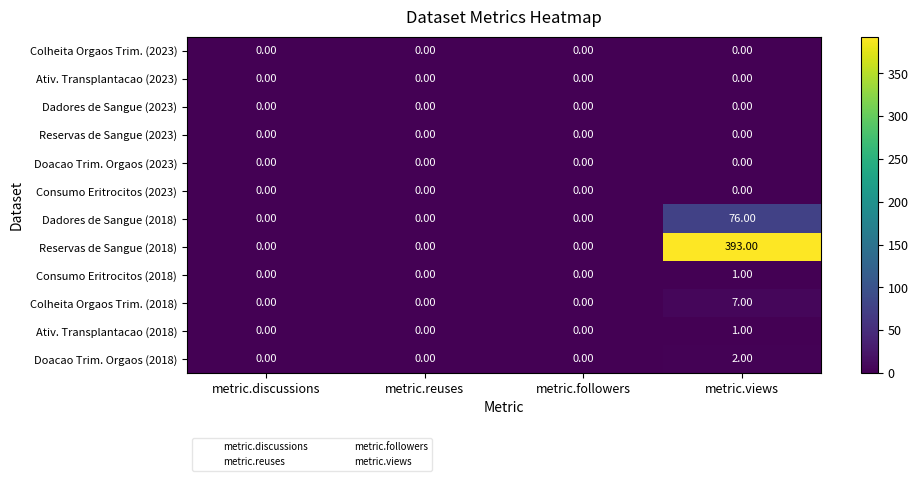

What is the total value across all series at metric.views?

480